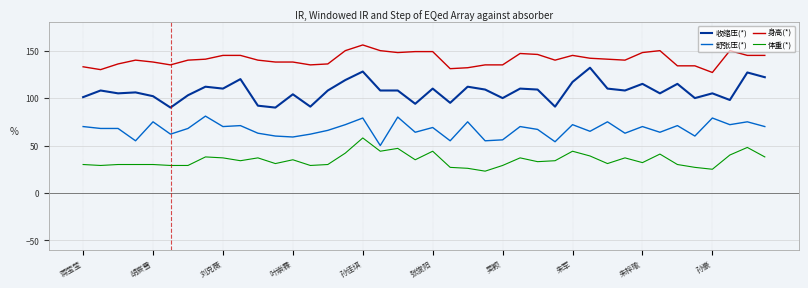

Which series has the largest total across all categories?

身高(*)